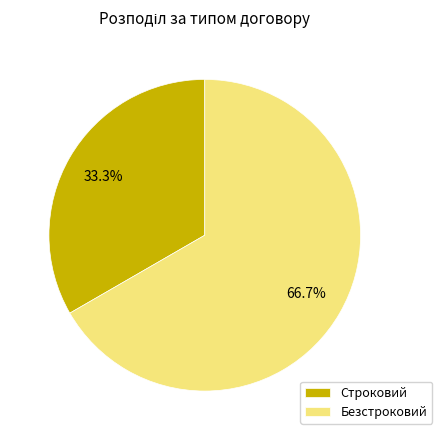

Does any single category account for the majority?

Yes